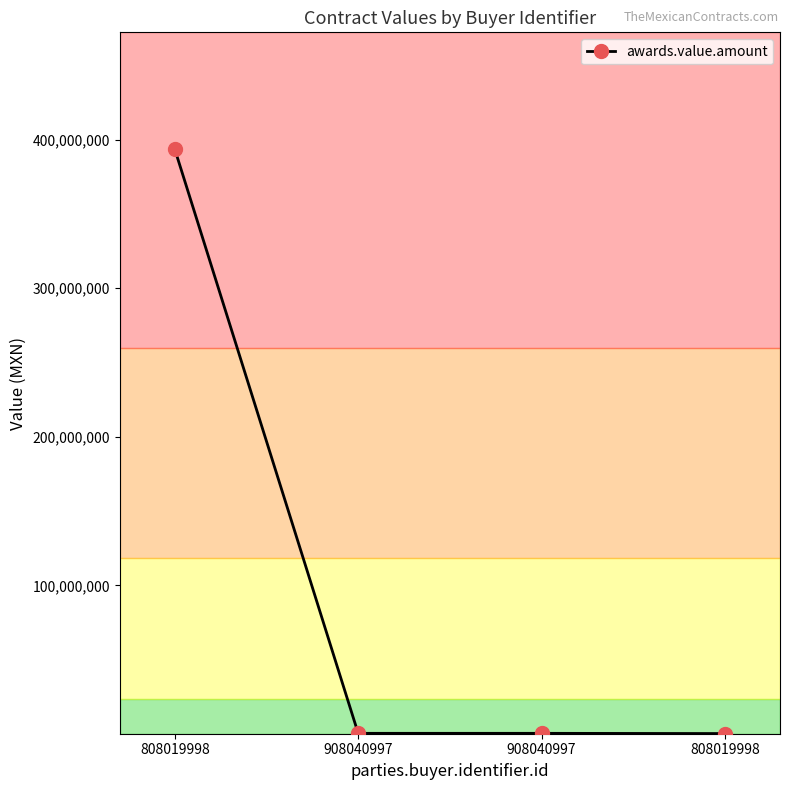

Rank the categories by value from lowest to highest.

808019998, 908040997, 908040997, 808019998